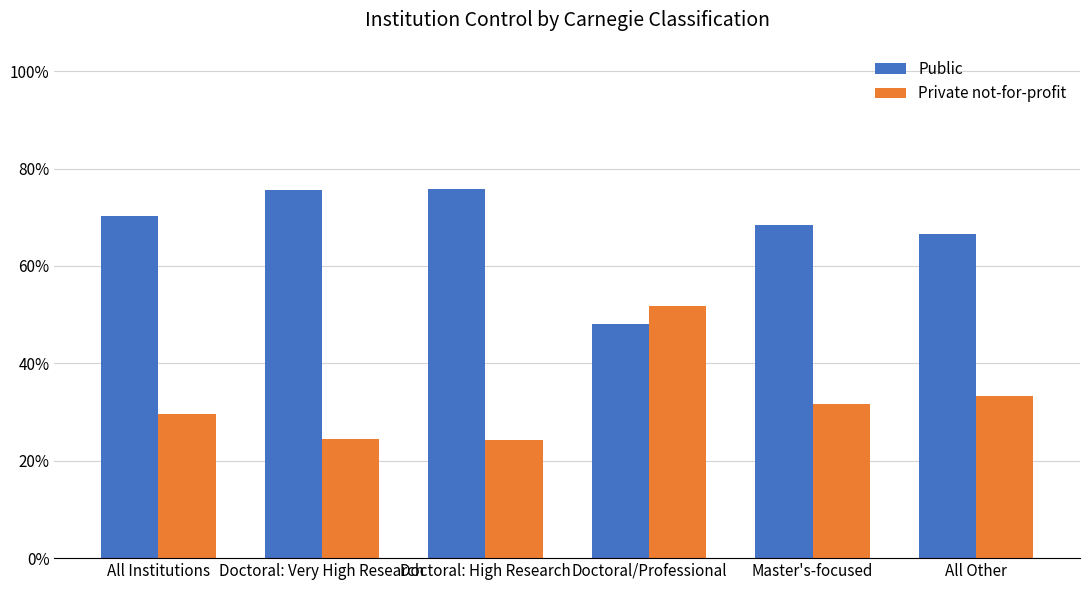

What is the difference between the Private not-for-profit values at Doctoral/Professional and Doctoral: High Research?

0.3